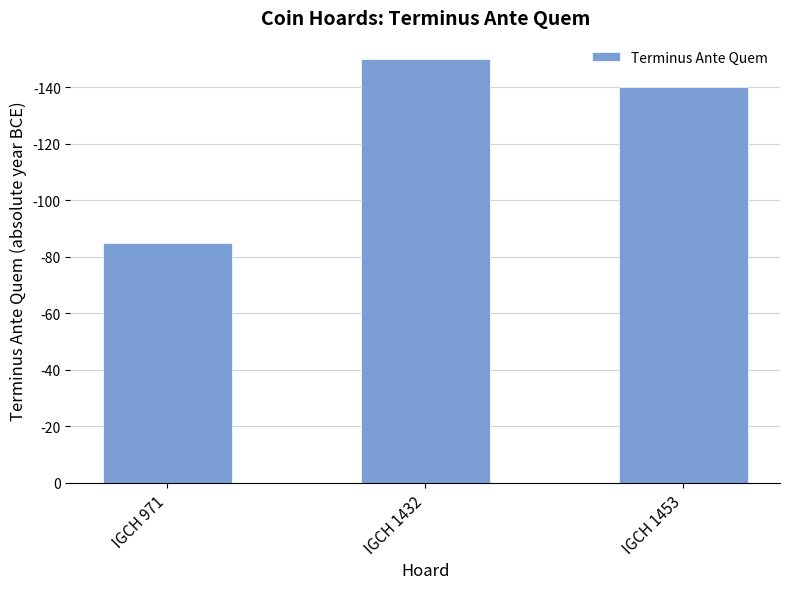

How many values are between 85 and 150?

3